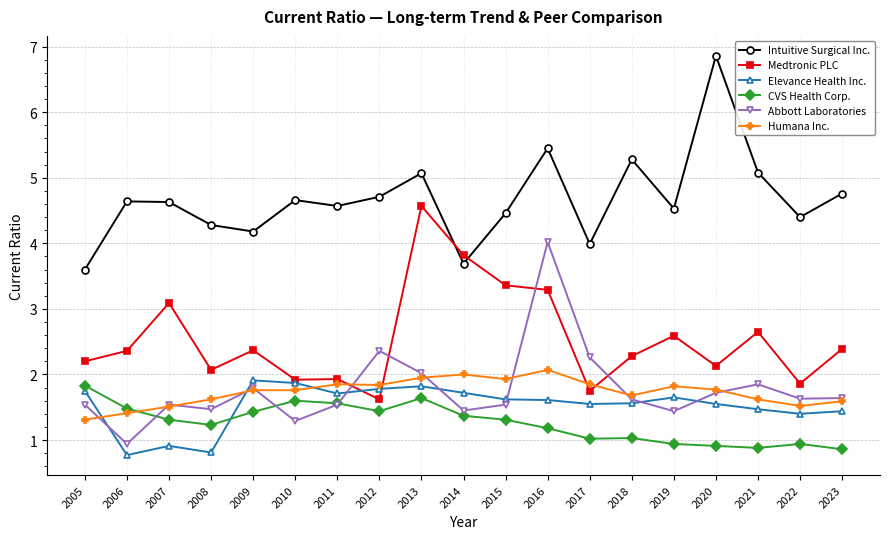

Between which two adjacent categories do Abbott Laboratories and Medtronic PLC first intersect?

2011 and 2012